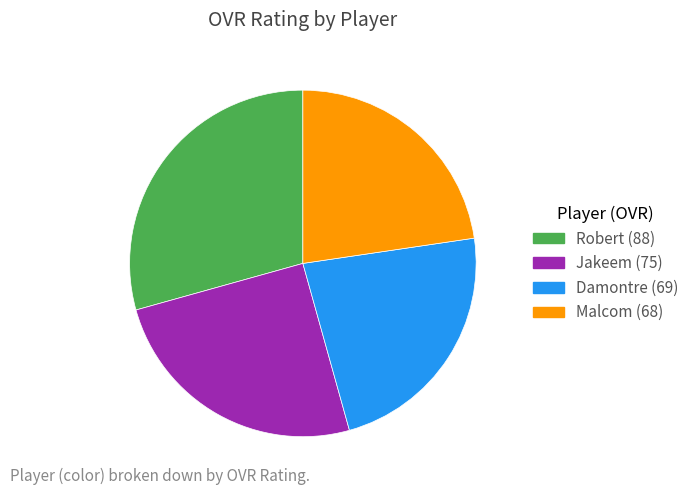

Is the sum of Jakeem and Malcom greater than half?

No